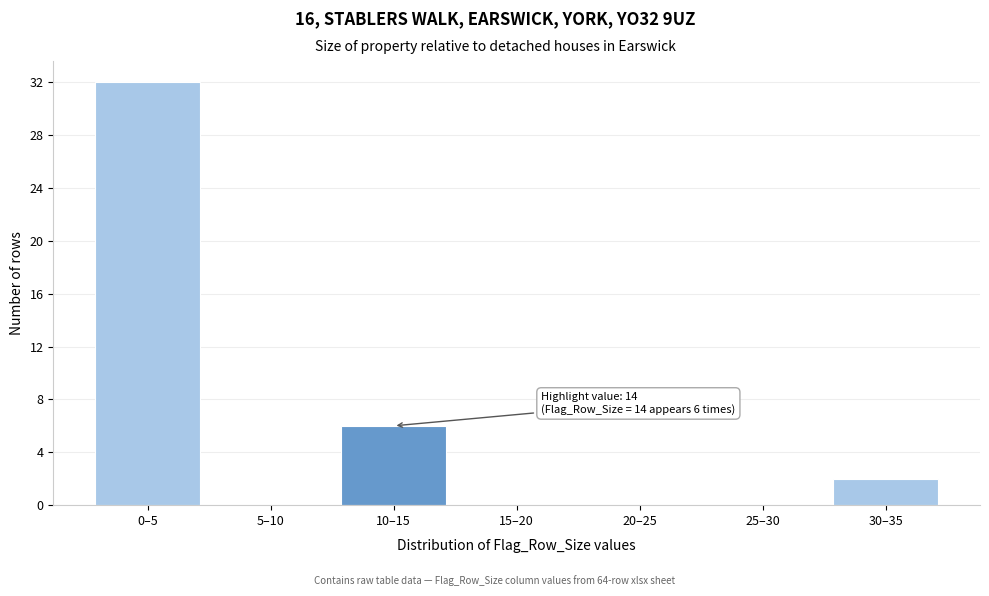

Reading right to left, extract all data points from this chart.

30–35=2	25–30=0	20–25=0	15–20=0	10–15=6	5–10=0	0–5=32